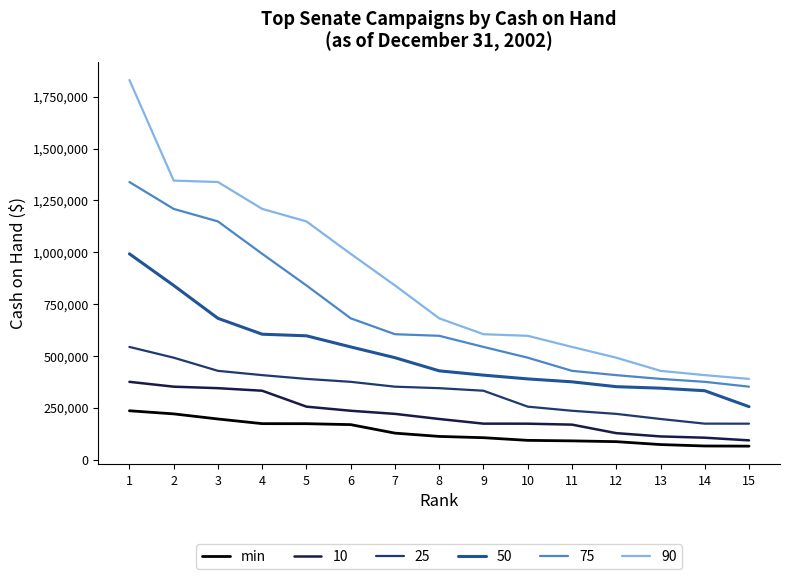

Rank the series at 3 from highest to lowest value.

90, 75, 50, 25, 10, min